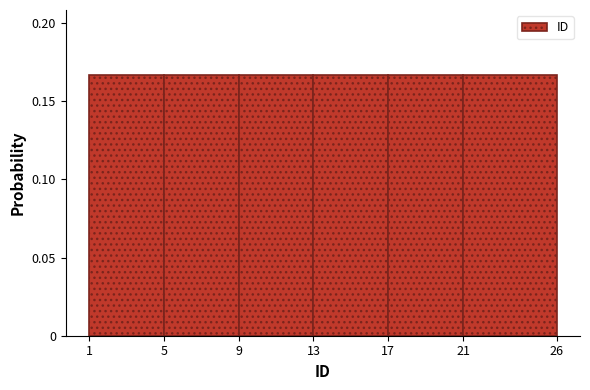

Reading left to right, transcribe this chart: for each bar, give the range it covers on the x-axis and its height. The values are not printed on the chart, so give them approximately, as read against the axis.

1 to 5: 0.165
5 to 9: 0.165
9 to 13: 0.165
13 to 17: 0.165
17 to 21: 0.165
21 to 26: 0.165